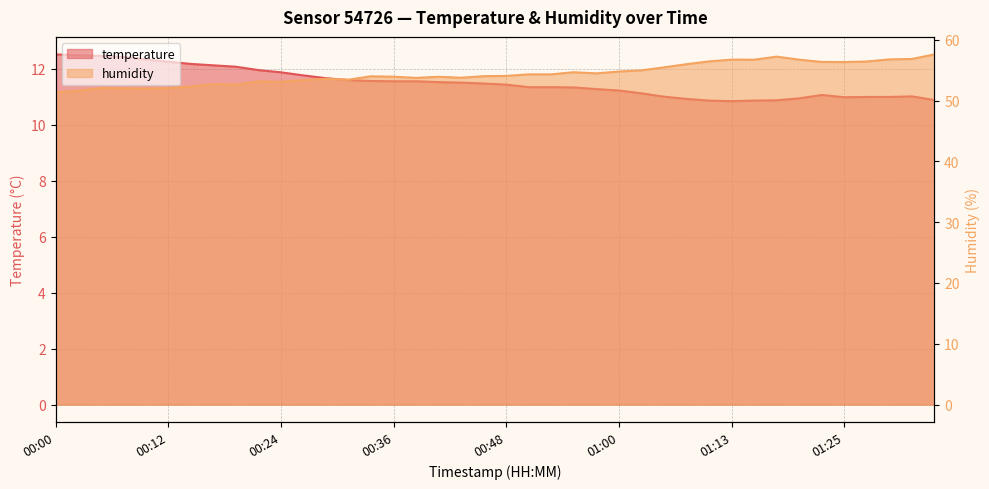

Which series has the largest total across all categories?

humidity